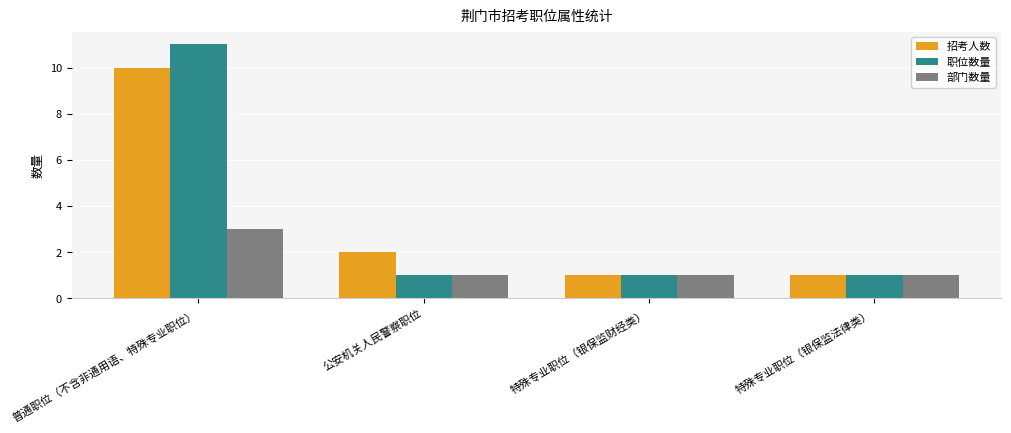

Reading left to right, transcribe all the data shown in this chart.

招考人数: 普通职位（不含非通用语、特殊专业职位）=10	公安机关人民警察职位=2	特殊专业职位（银保监财经类）=1	特殊专业职位（银保监法律类）=1
职位数量: 普通职位（不含非通用语、特殊专业职位）=11	公安机关人民警察职位=1	特殊专业职位（银保监财经类）=1	特殊专业职位（银保监法律类）=1
部门数量: 普通职位（不含非通用语、特殊专业职位）=3	公安机关人民警察职位=1	特殊专业职位（银保监财经类）=1	特殊专业职位（银保监法律类）=1